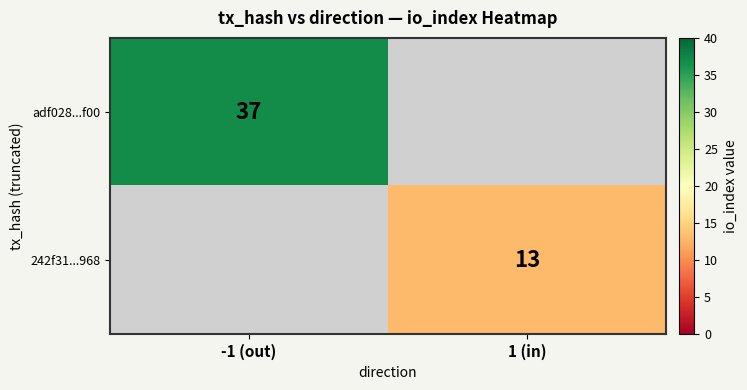

The 242f31...968 series shows 22 at 1 (in). True or false?

False